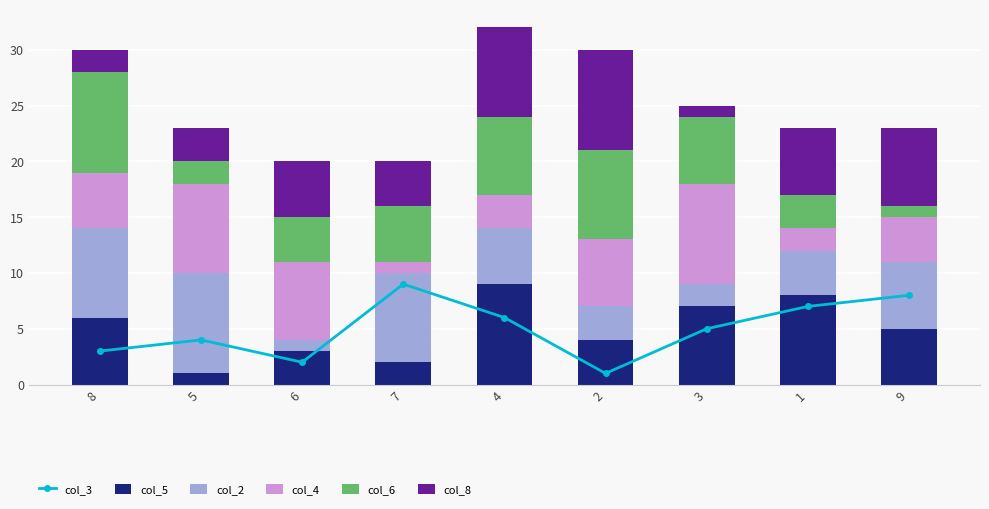

What is the difference between the col_4 values at 1 and 4?

1